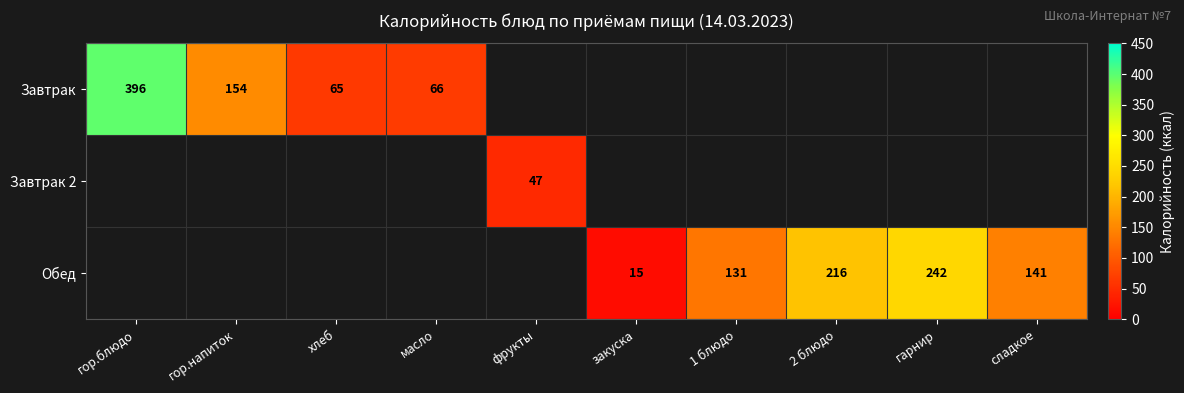

What is the smallest value displayed?

15.0